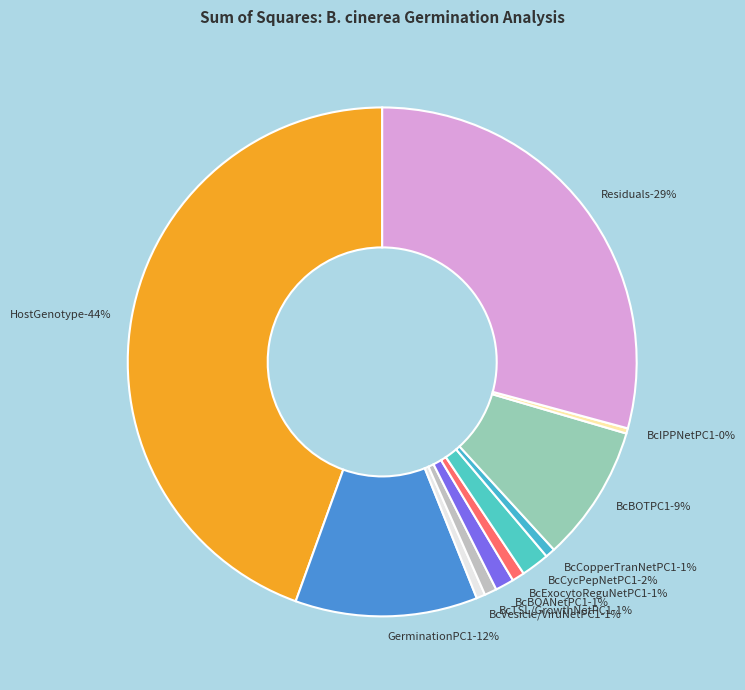

To the nearest percent, what is the difference between the largest and smallest slice percentages?

44%